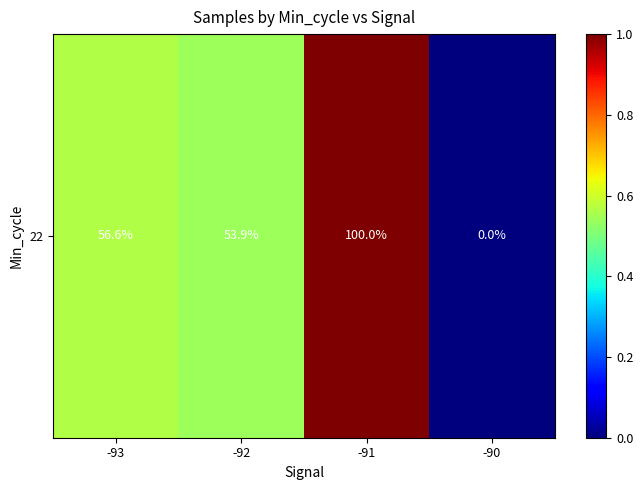

What is the change in value from -93 to -91?

+0.4